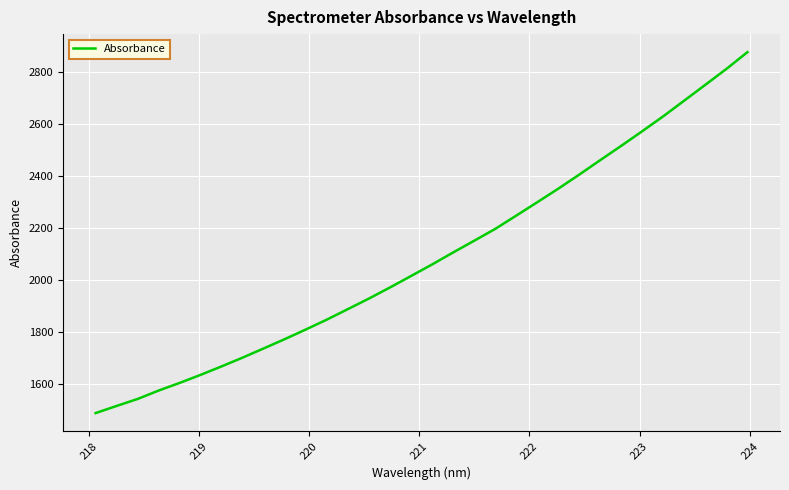

What is the difference between the maximum and minimum values?

1385.6